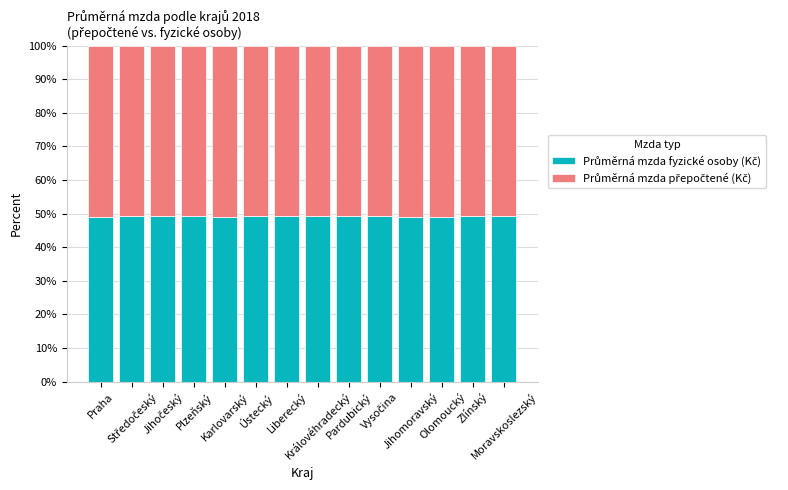

At which category is the sum across all series the highest?

Vysočina